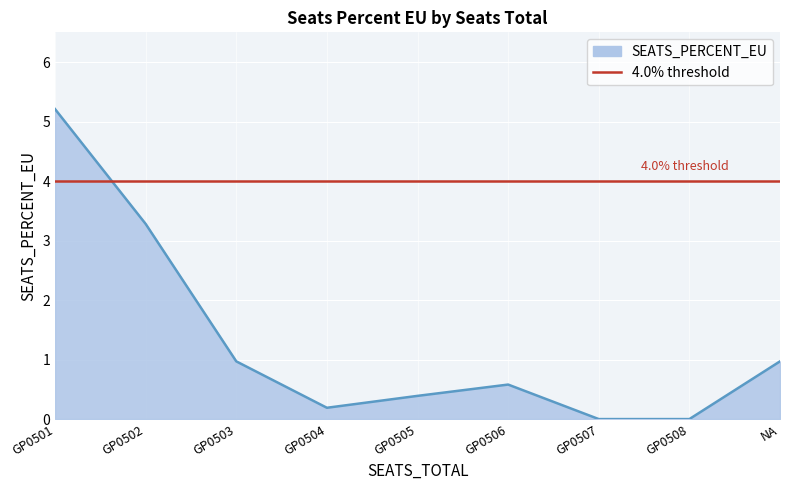

How many lines are shown in the chart?

1